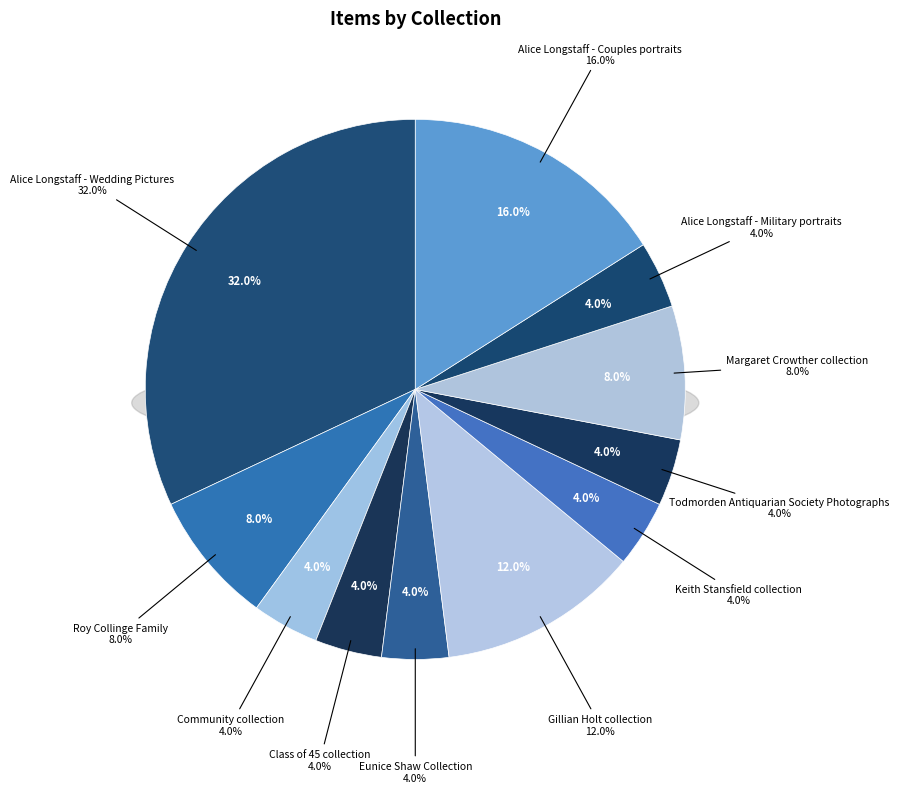

How many slices are in this pie chart?

11